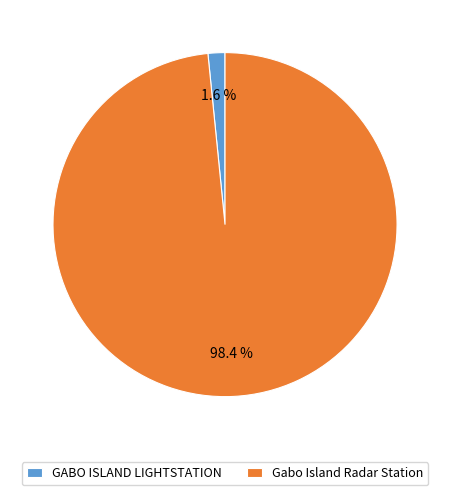

Which has a higher value, GABO ISLAND LIGHTSTATION or Gabo Island Radar Station?

Gabo Island Radar Station